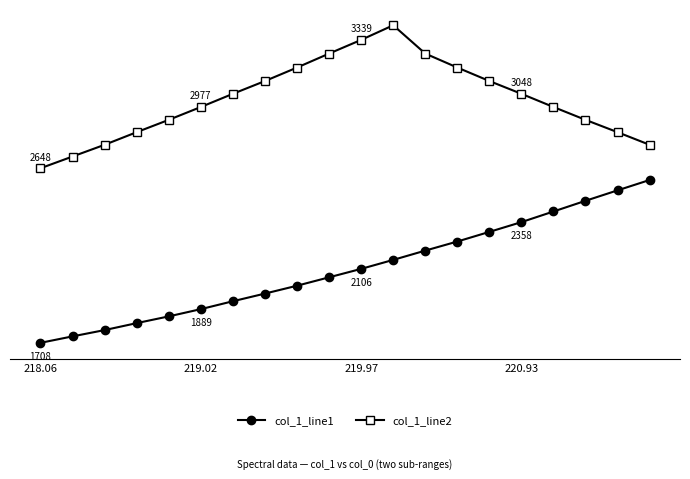

Reading left to right, list all the values displayed in this chart.

col_1_line1: 1708.0	1742.8	1776.6	1814.1	1850.4	1889.4	1931.9	1973.2	2015.5	2060.8	2106.1	2154.5	2204.5	2253.4	2305.2	2357.8	2415.0	2472.5	2528.8	2584.4
col_1_line2: 2647.7	2710.9	2774.1	2842.0	2908.3	2977.5	3048.5	3117.3	3189.9	3265.1	3338.8	3417.4	3265.1	3189.9	3117.3	3048.5	2977.5	2908.3	2842.0	2774.1